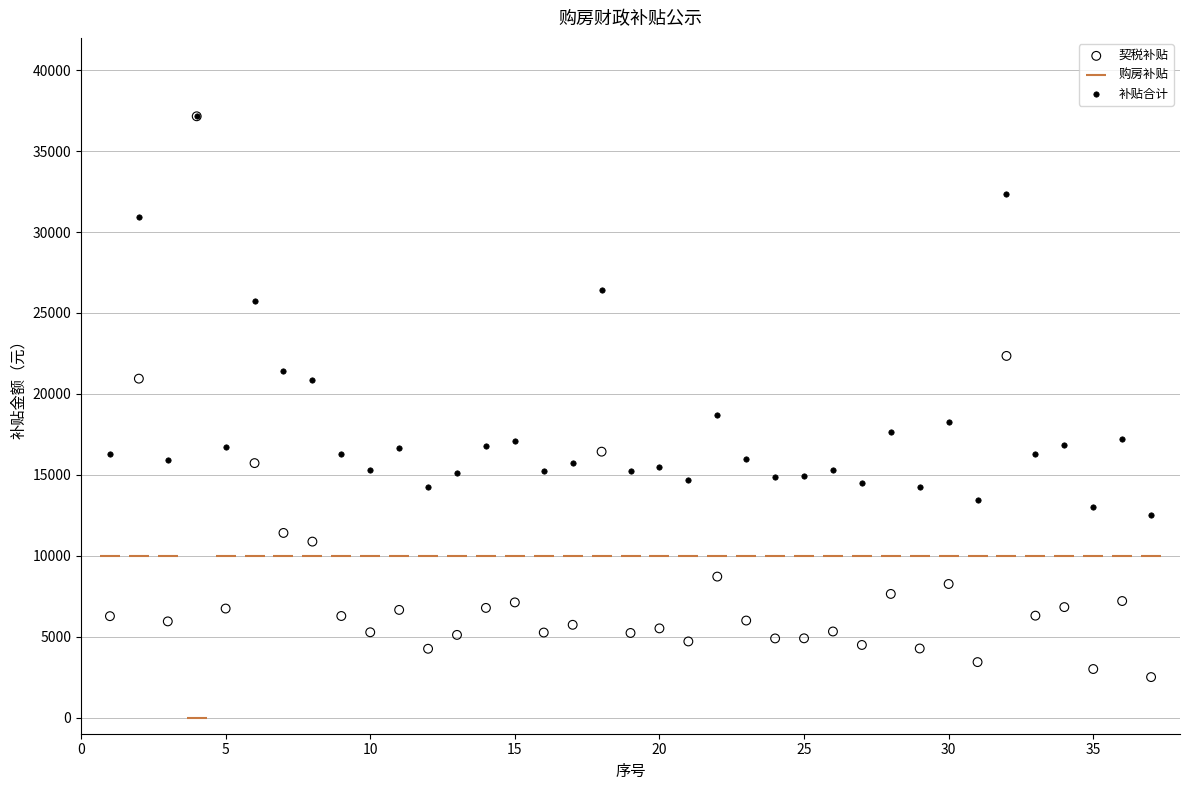

Which series has the widest spread of Y values?

契税补贴